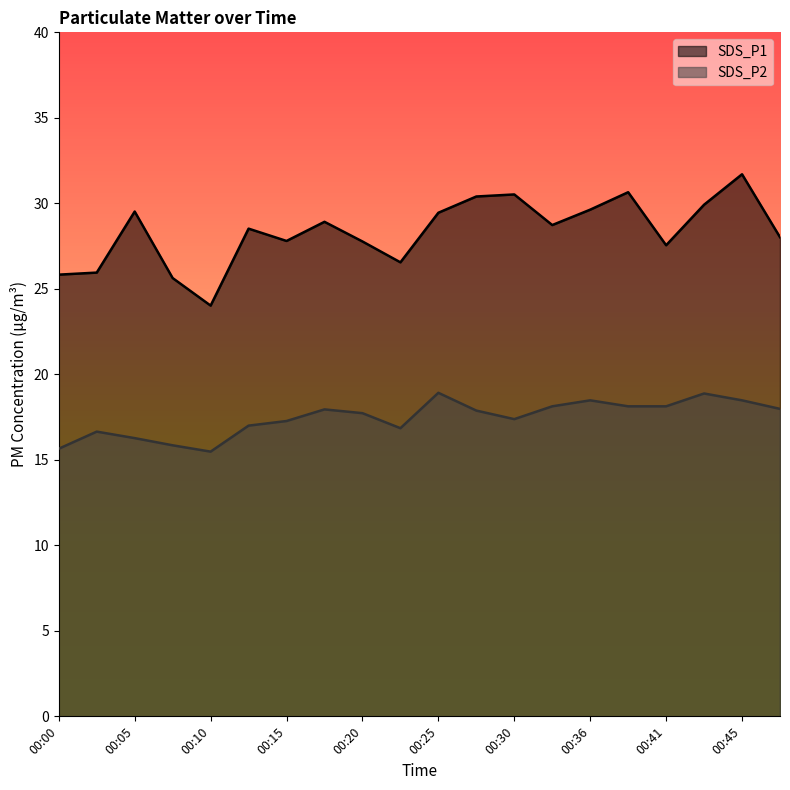

What is the value of the SDS_P2 point at the 2nd from the left?

16.6